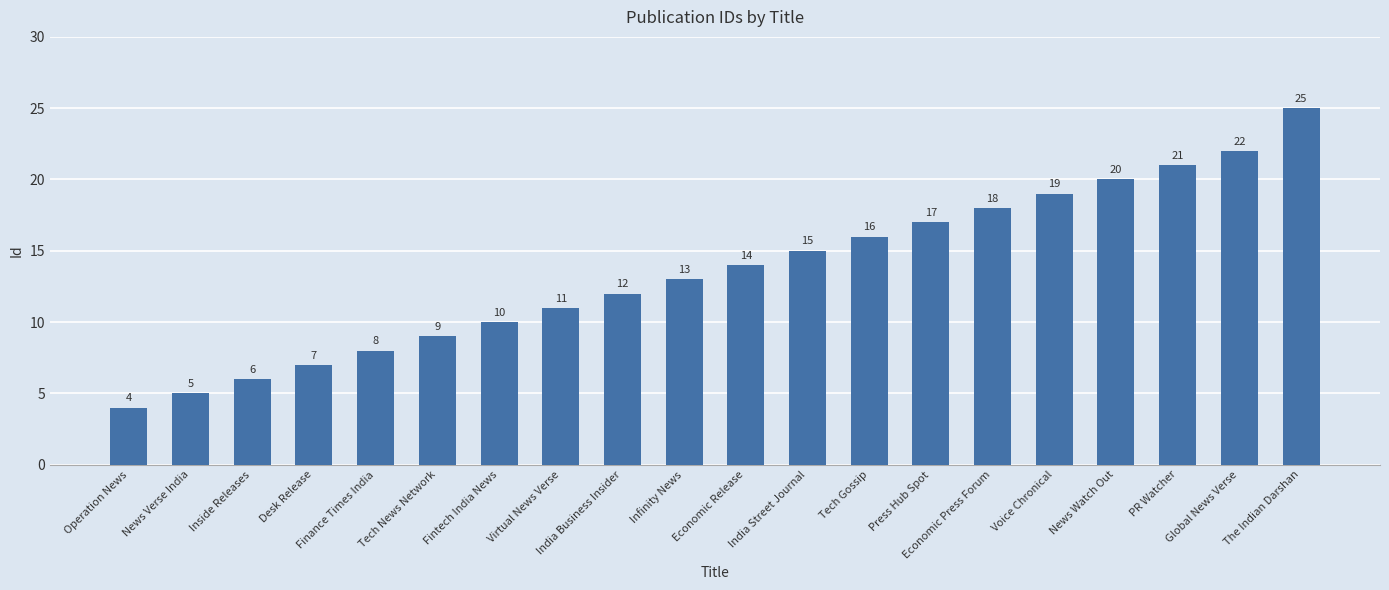

What is the label of the 16th bar from the right?

Finance Times India